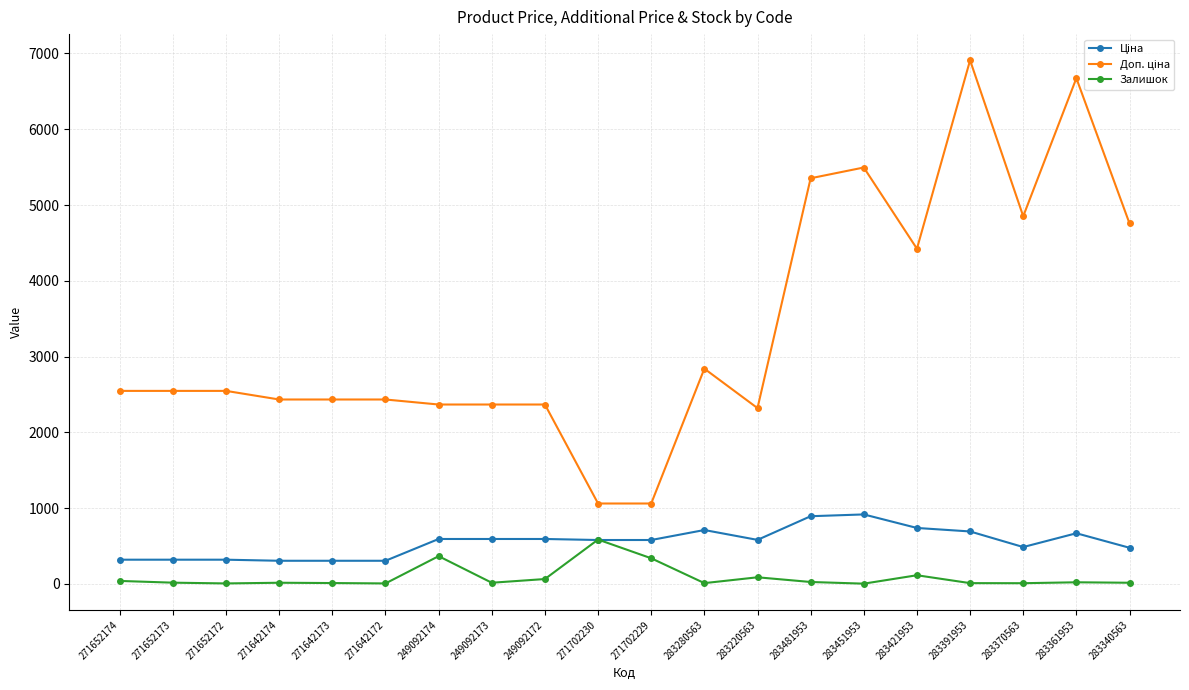

At which category does the chart reach its peak across all series?

283391953